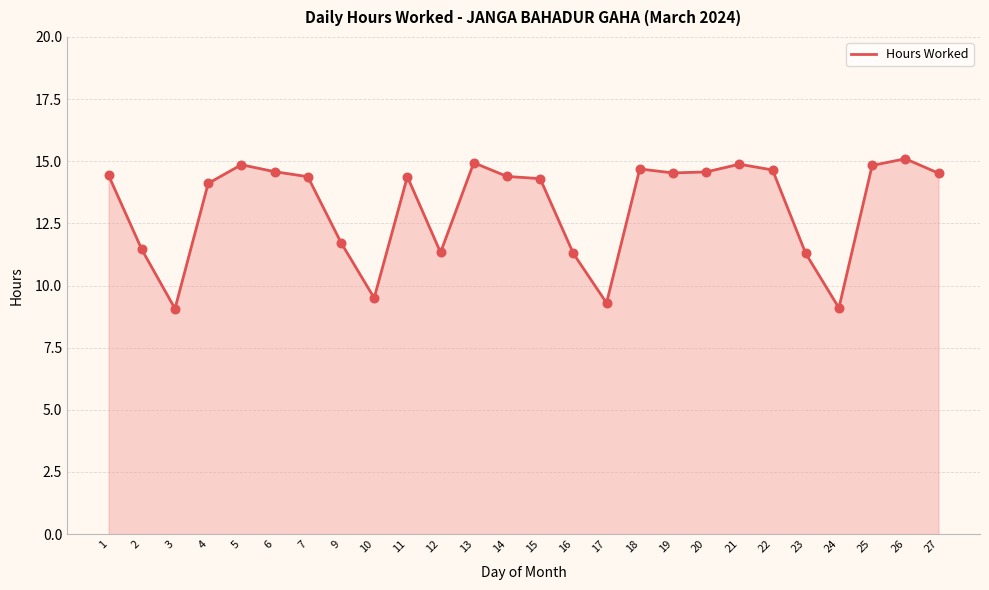

Between 26 and 24, which is larger?

26